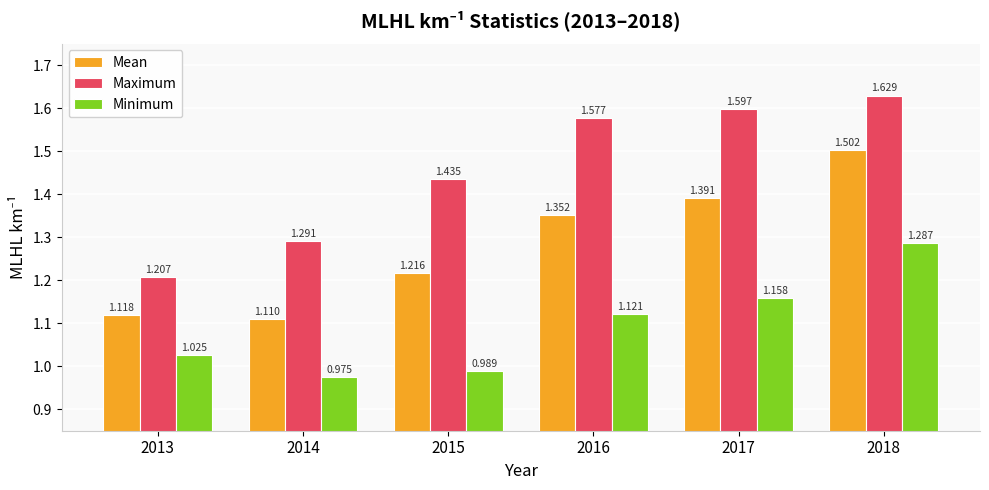

What is the sum of all Minimum values?

6.6